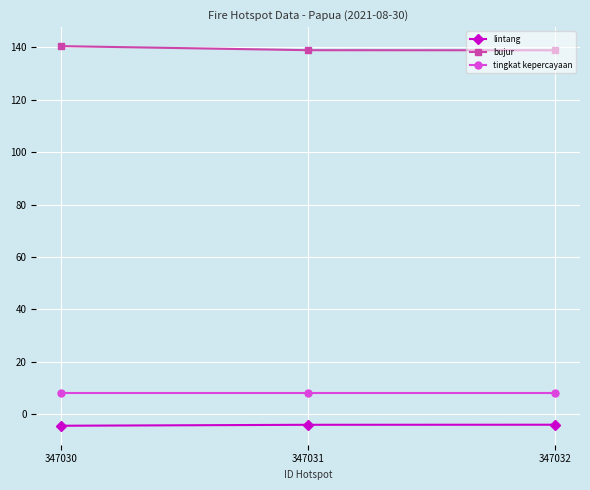

What is the average value of the lintang series?

-4.1